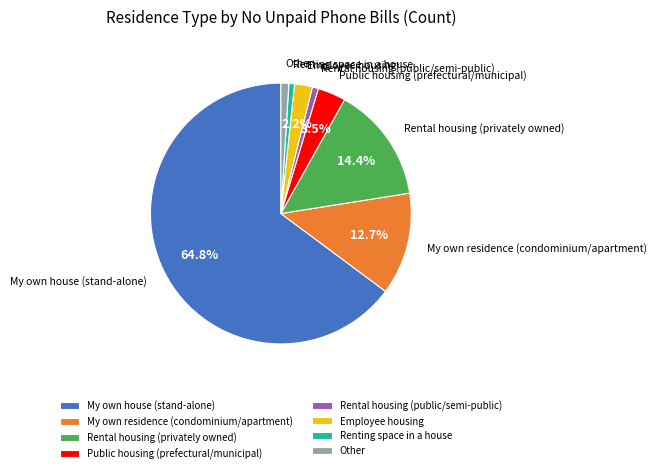

Does My own house (stand-alone) represent more than half of the total?

Yes